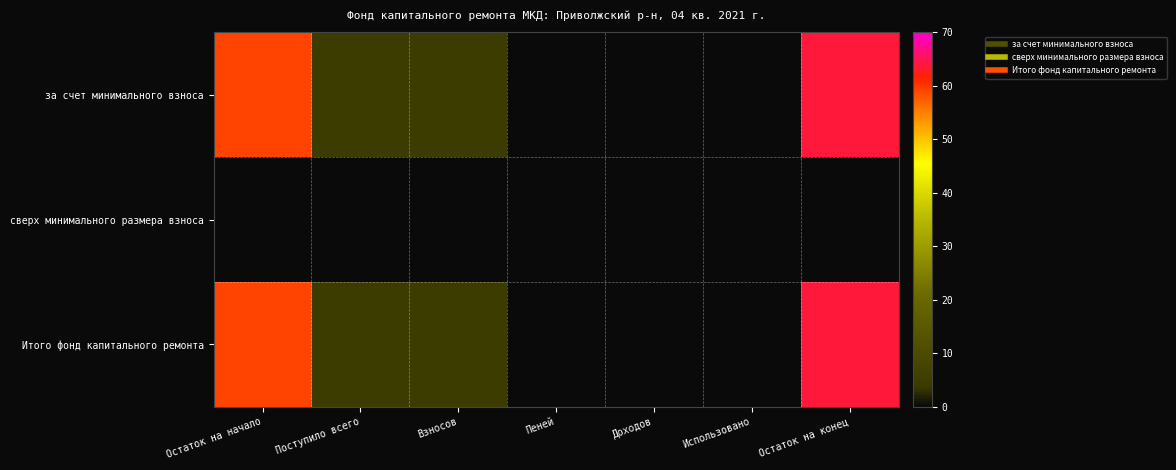

At Поступило всего, list the series in order from largest to smallest.

за счет минимального взноса, Итого фонд капитального ремонта, сверх минимального размера взноса